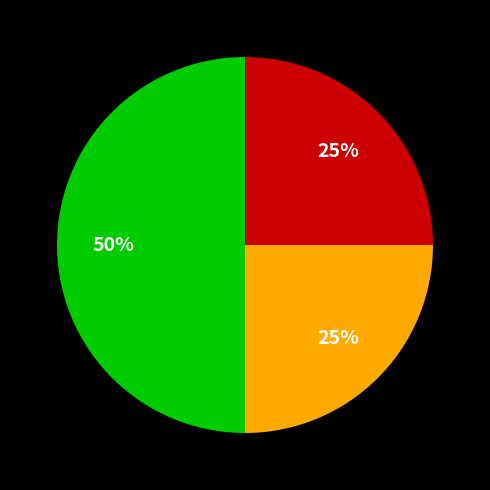

To the nearest percent, what is the average slice percentage?

33%